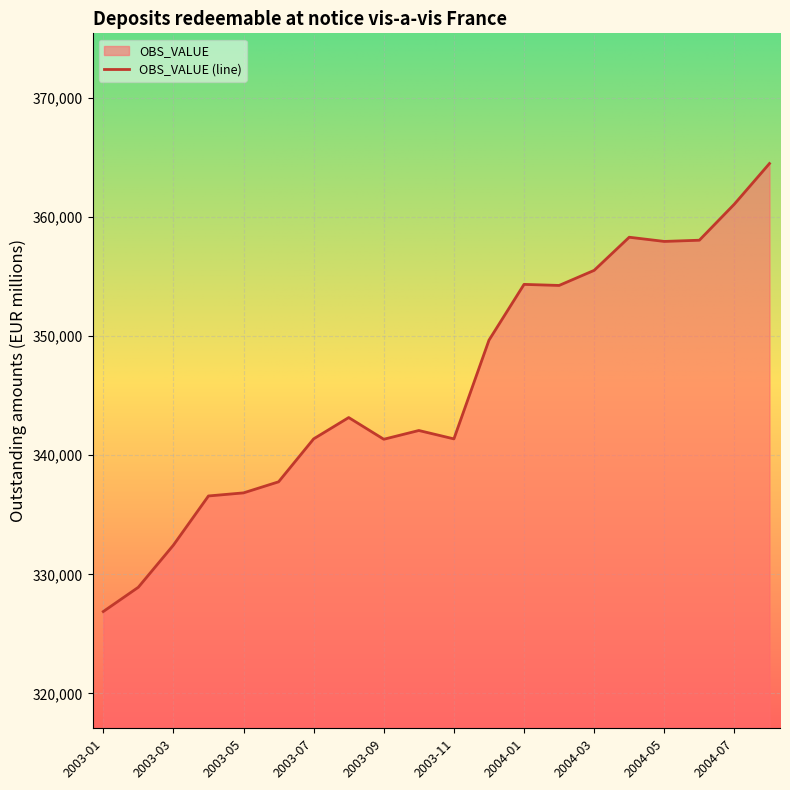

What is the ratio of the value at 2003-01 to the value at 2003-05?

1.0